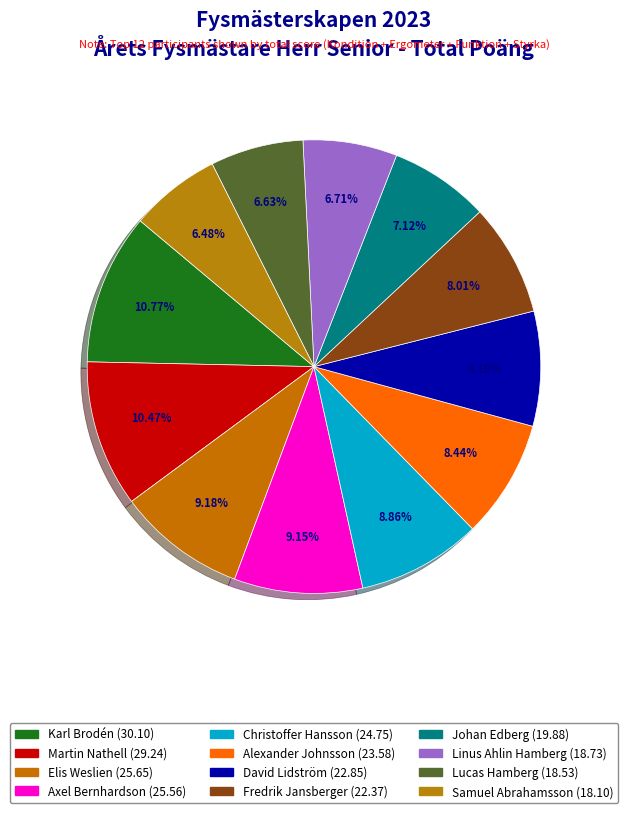

Which has a higher value, Martin Nathell or Axel Bernhardson?

Martin Nathell